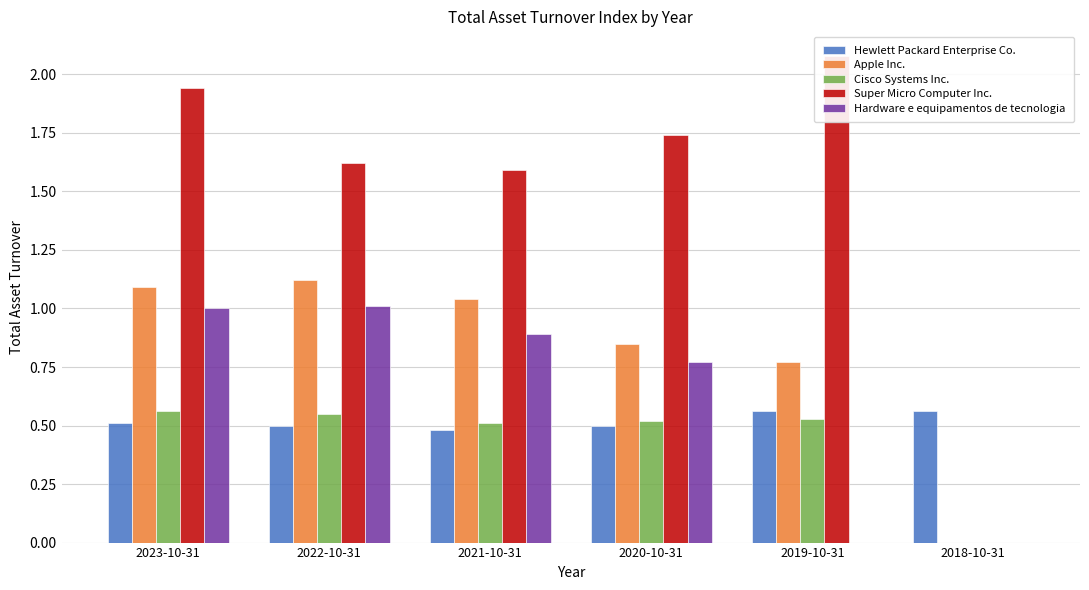

What is the approximate value of Hardware e equipamentos de tecnologia at 2020-10-31?

0.8